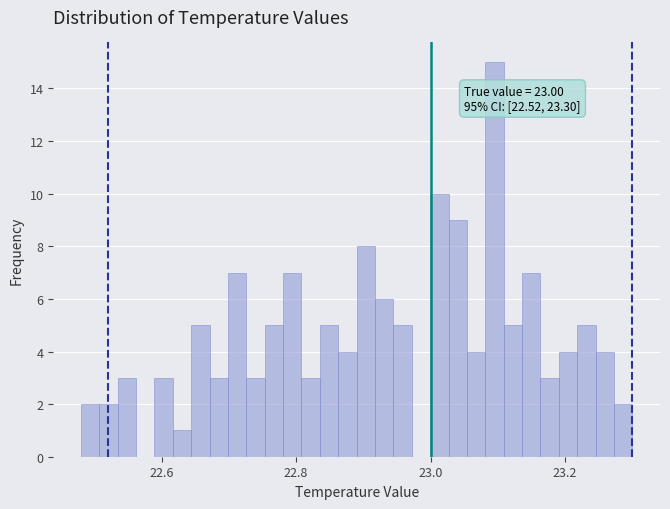

Read against the x-axis, roughly where is the centre of the tallest bar?

23.10